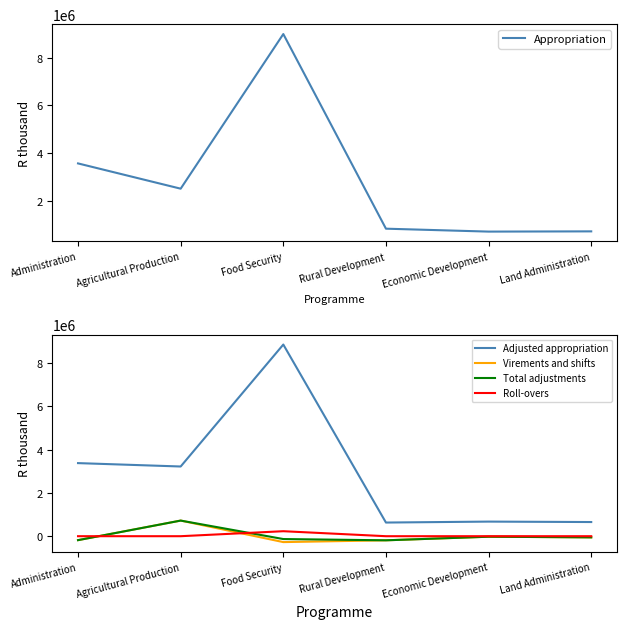

At how many categories does at least one series exceed 8942648?

1